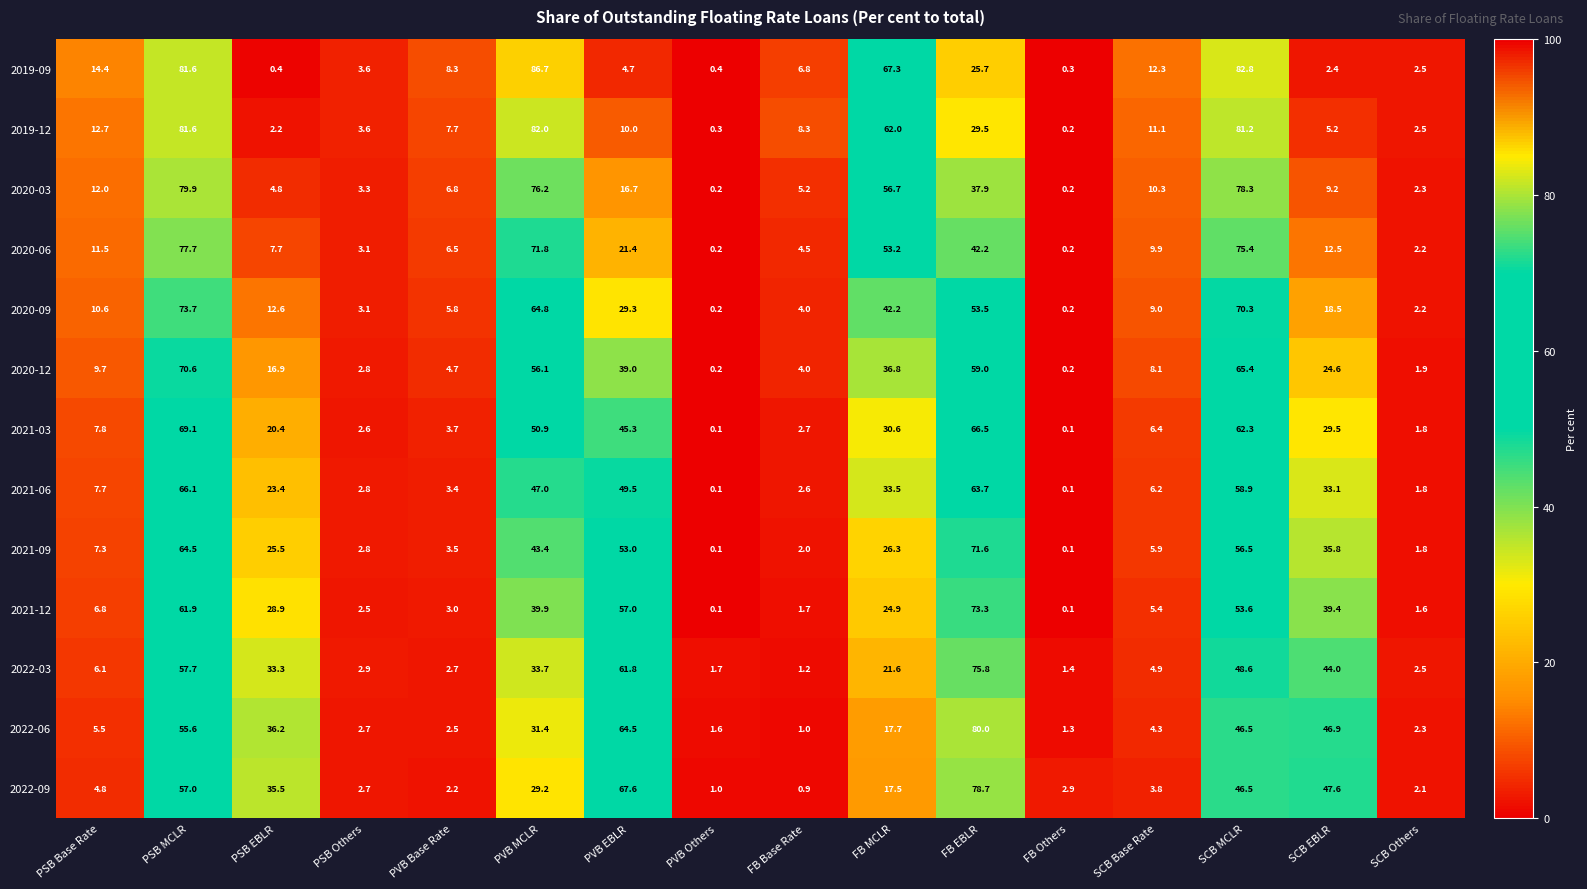

Which series has the largest total across all categories?

2019-09